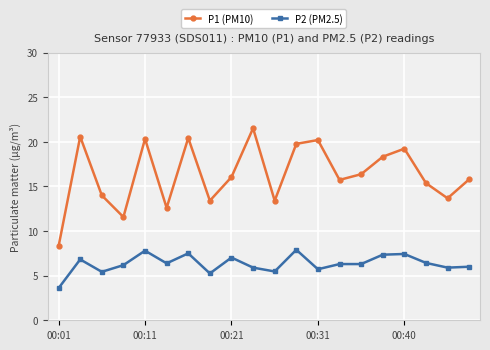

Which series has the widest spread of values?

P1 (PM10)